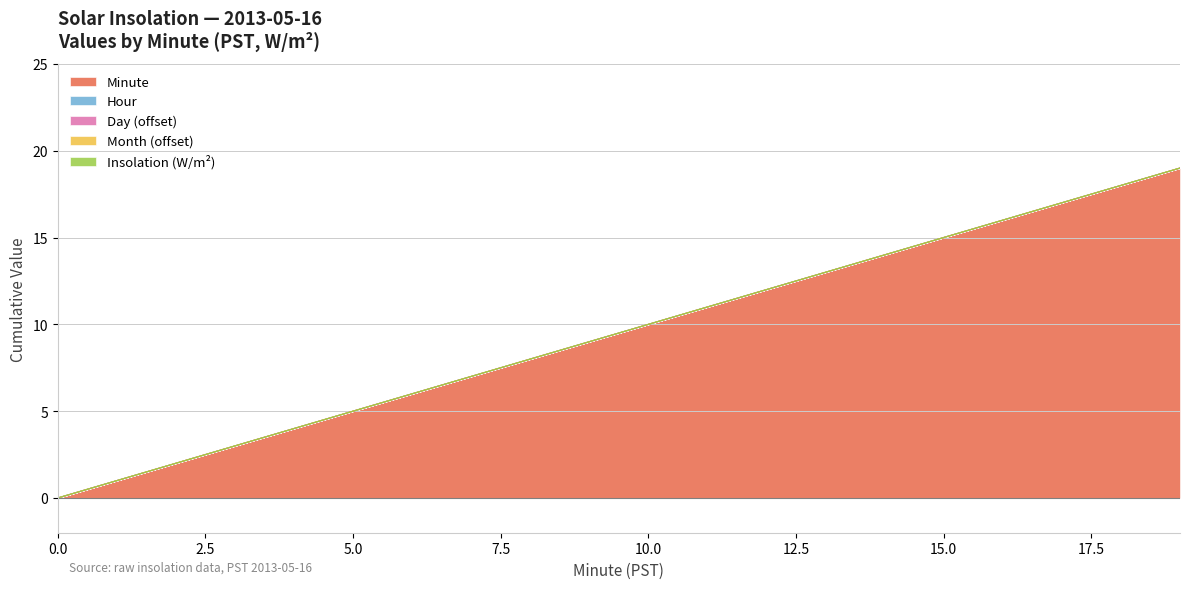

Rank the categories by Month value from lowest to highest.

0, 1, 2, 3, 4, 5, 6, 7, 8, 9, 10, 11, 12, 13, 14, 15, 16, 17, 18, 19